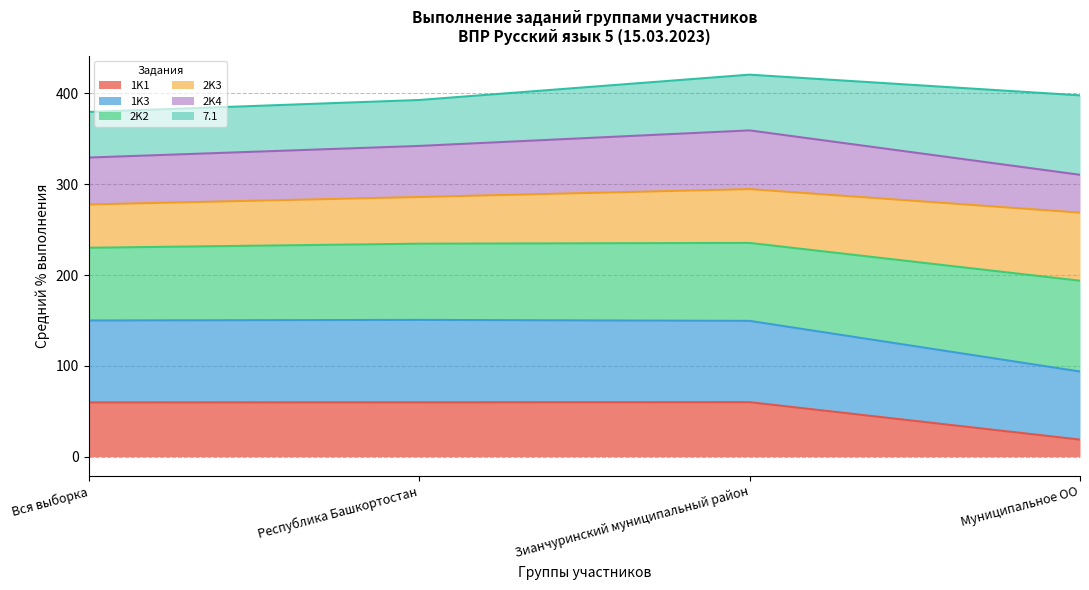

What is the lowest value of the 1K1 series?

18.8